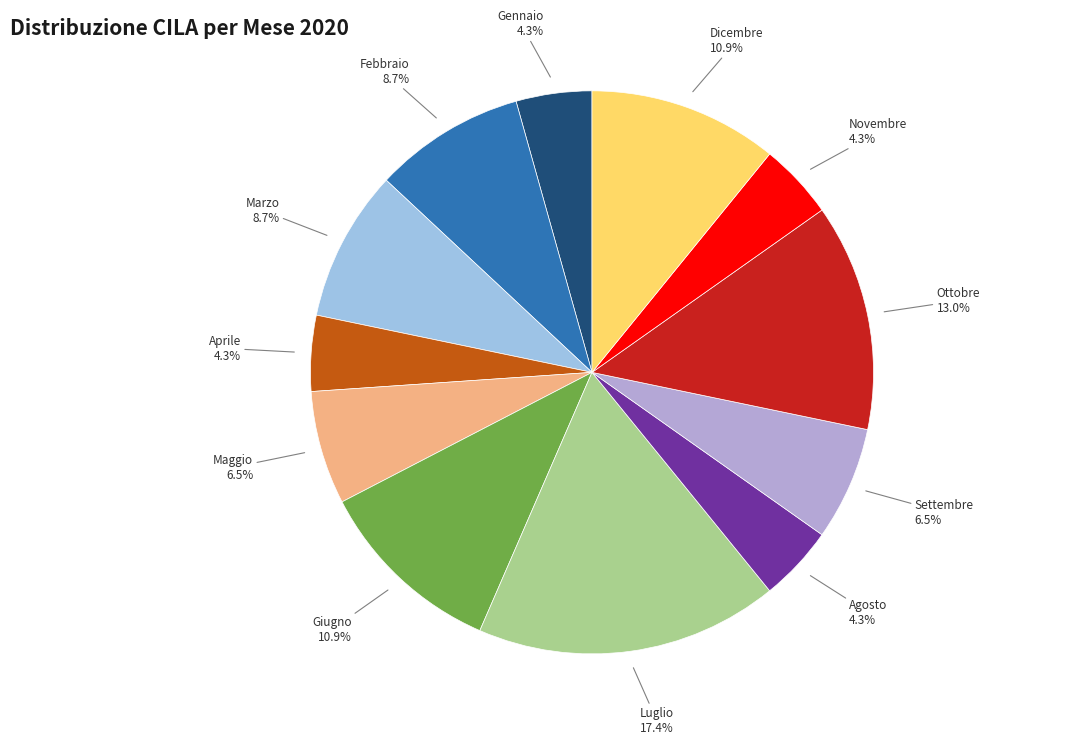

True or false: Novembre accounts for 4% of the total.

True